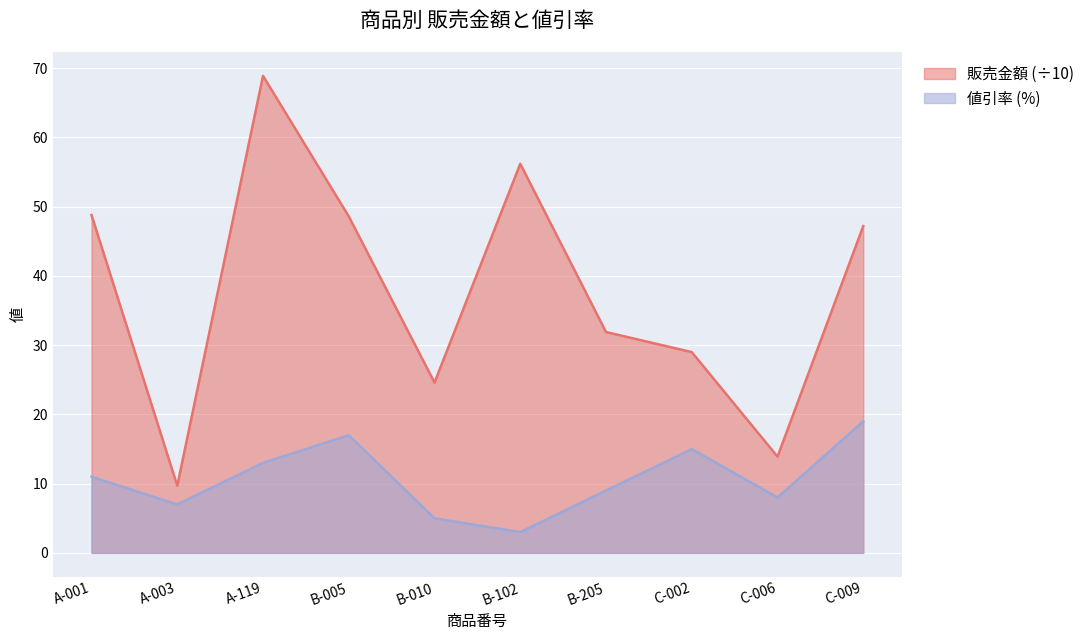

True or false: 販売金額 and 値引率 cross at least once.

False